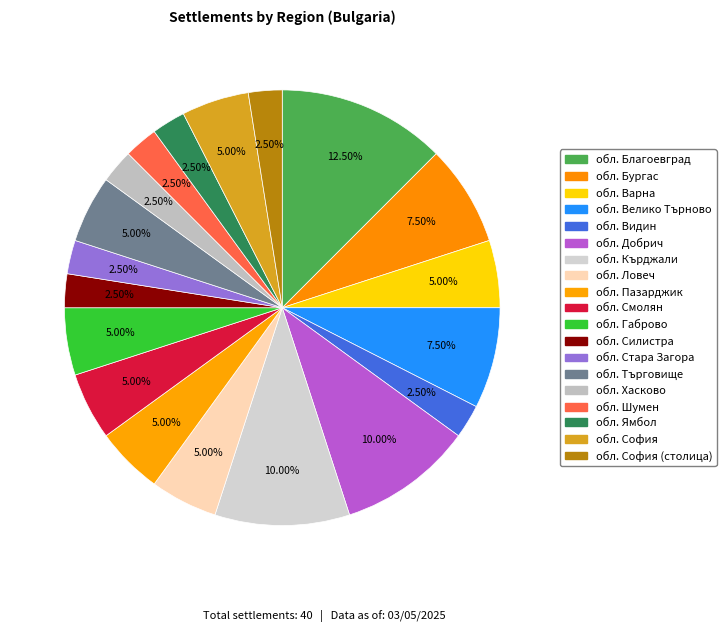

How many segments does this pie chart have?

19